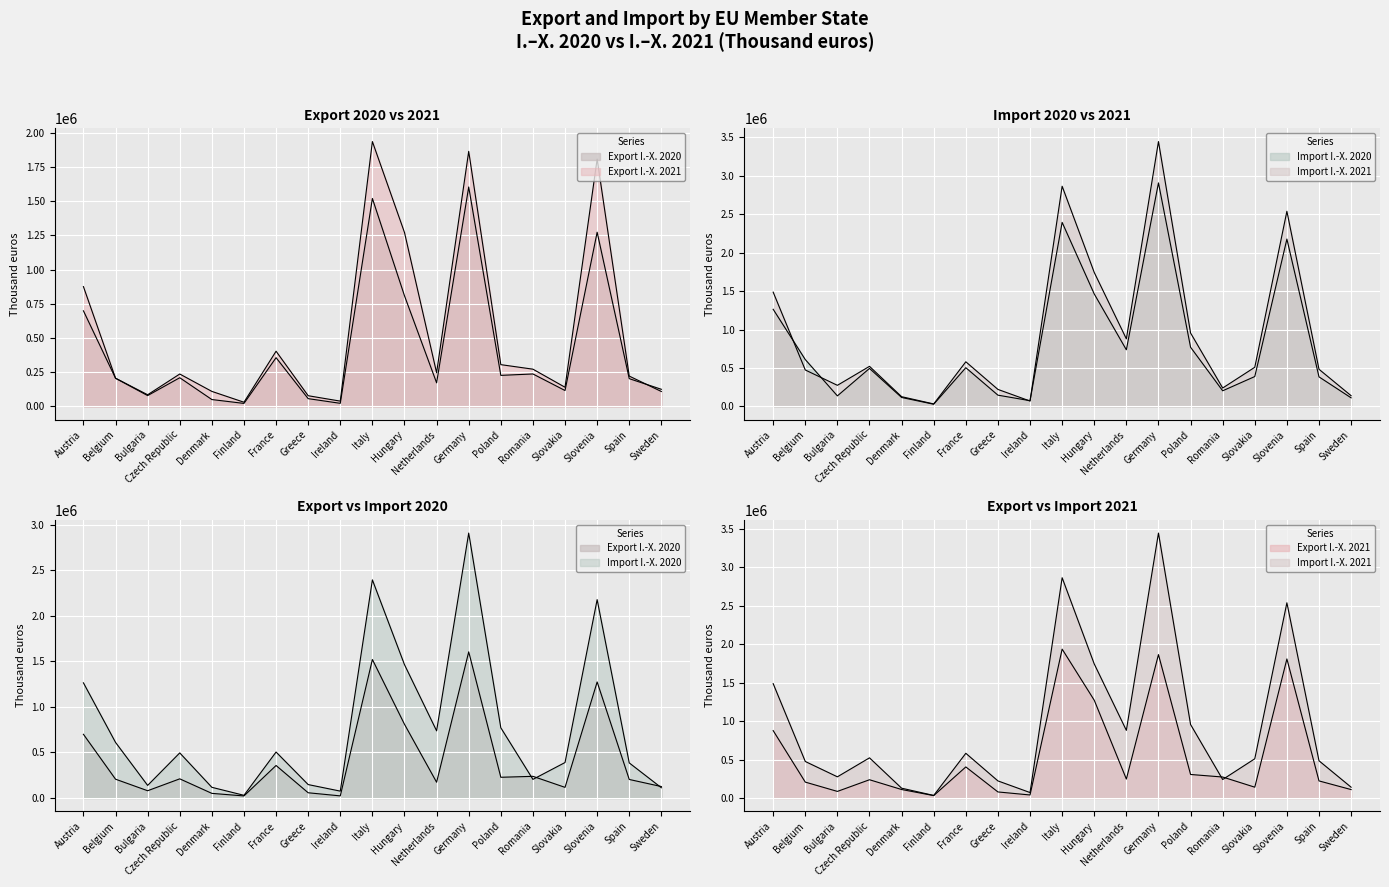

What is the sum of the Import I.-X. 2021 values at Austria and Romania?

1726749